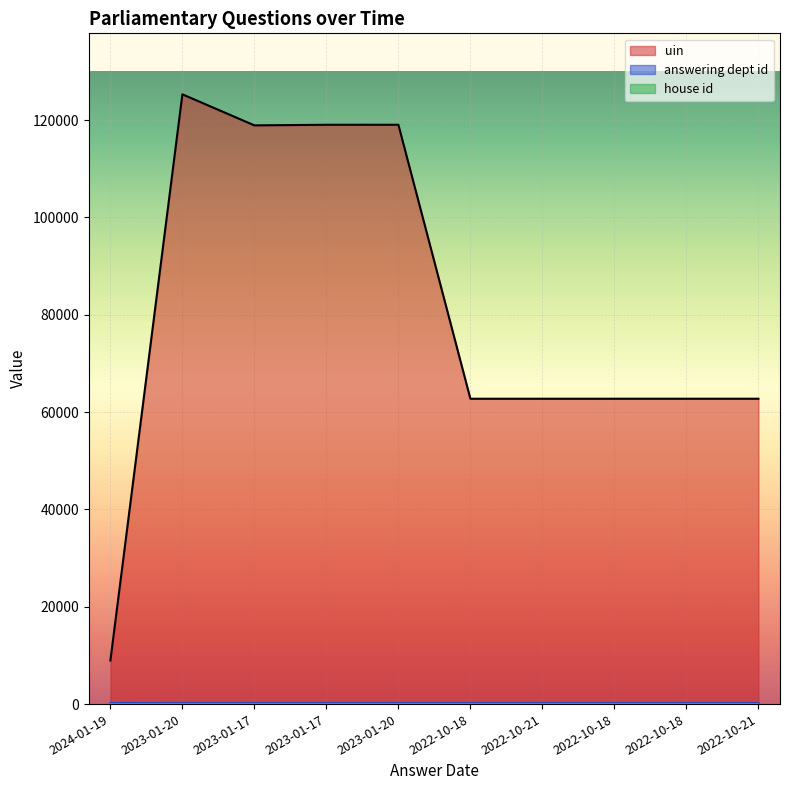

Does the chart display data point markers on the line(s)?

No